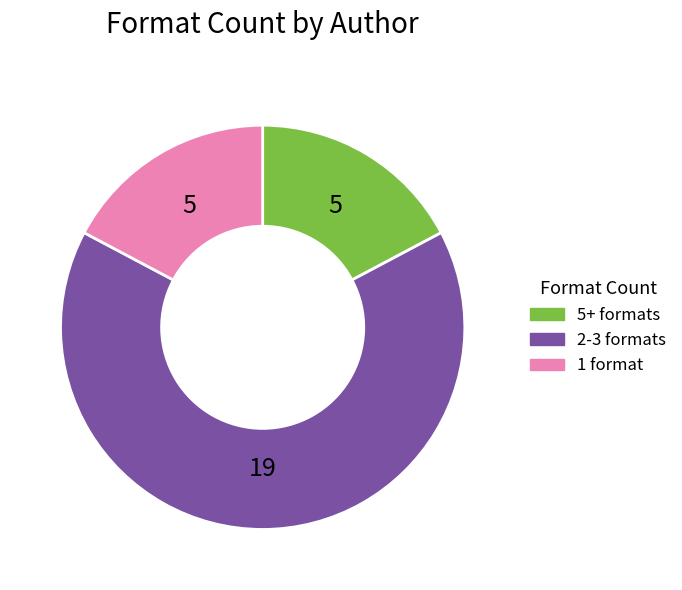

Is there any slice that represents more than half of the pie?

Yes